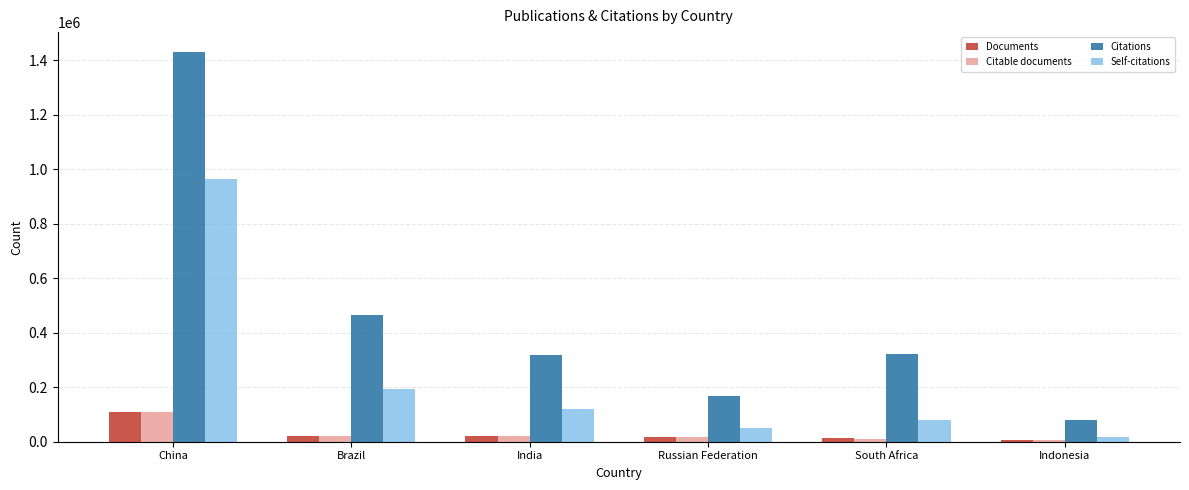

Is the value of Citations at Brazil greater than the value of Self-citations at Indonesia?

Yes